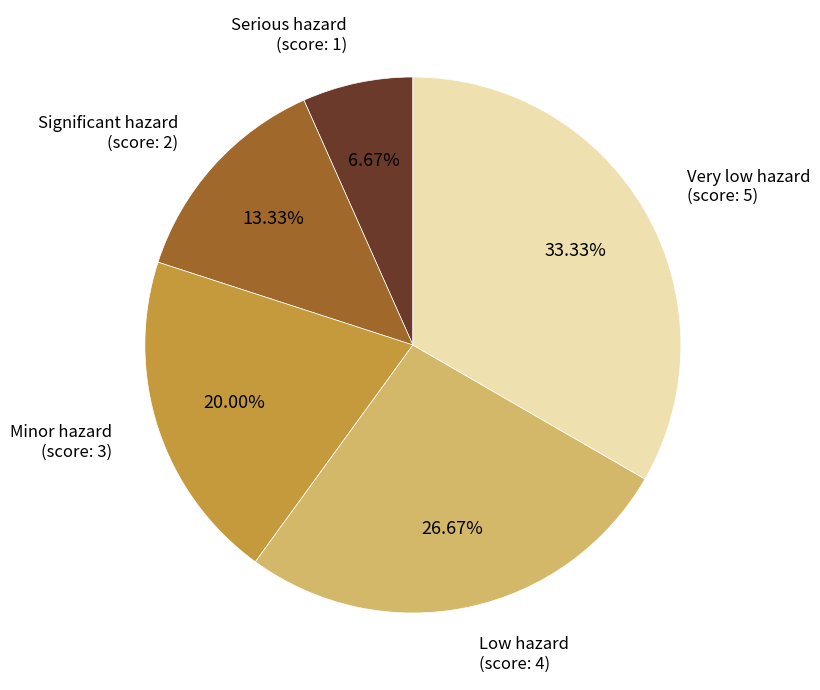

Is the sum of Low hazard and Serious hazard greater than half?

No